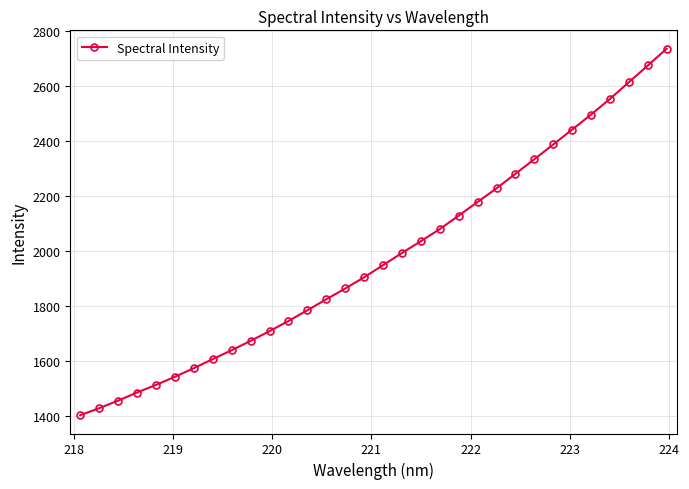

What is the difference between the maximum and second lowest values?

1305.5